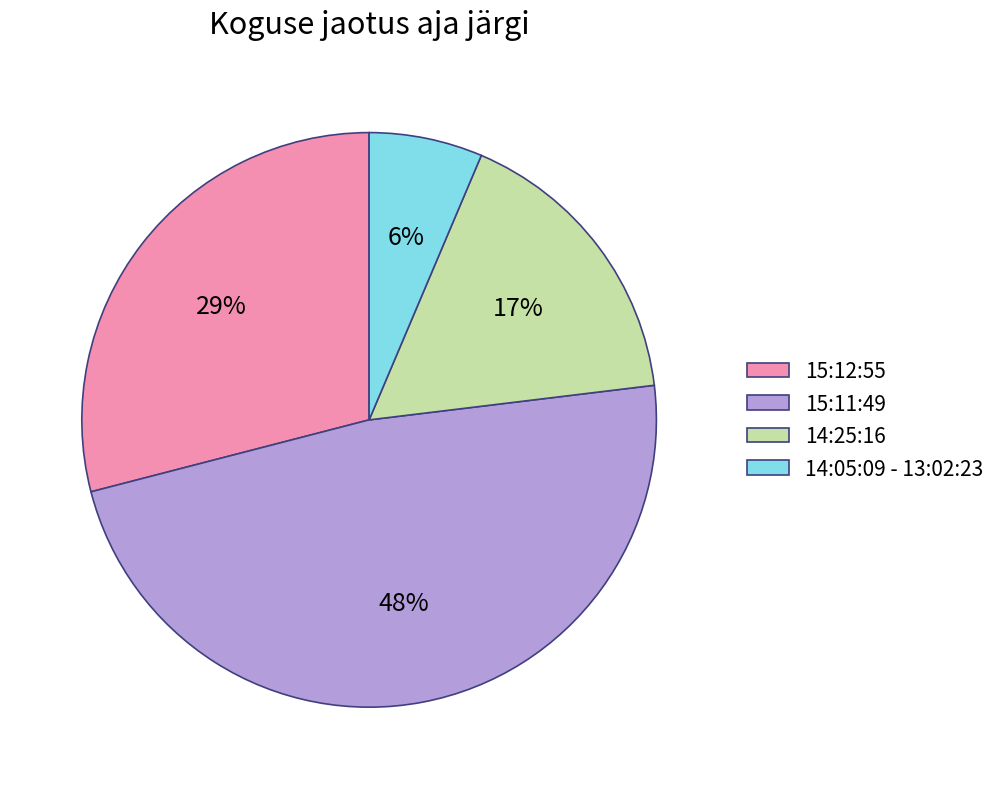

Does any single category account for the majority?

No